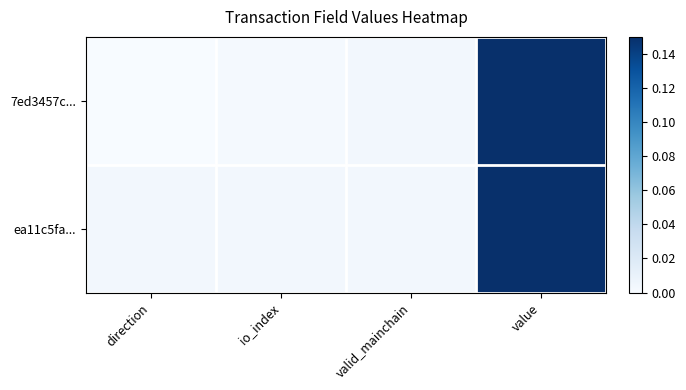

Count the number of data series in this chart.

2